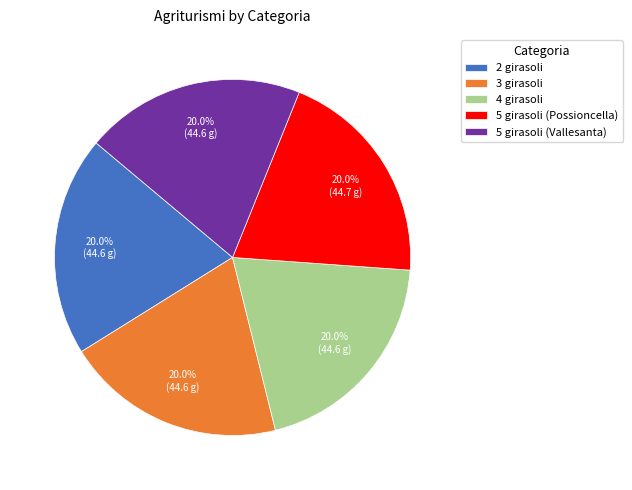

To the nearest percent, what portion does 3 girasoli represent?

20%